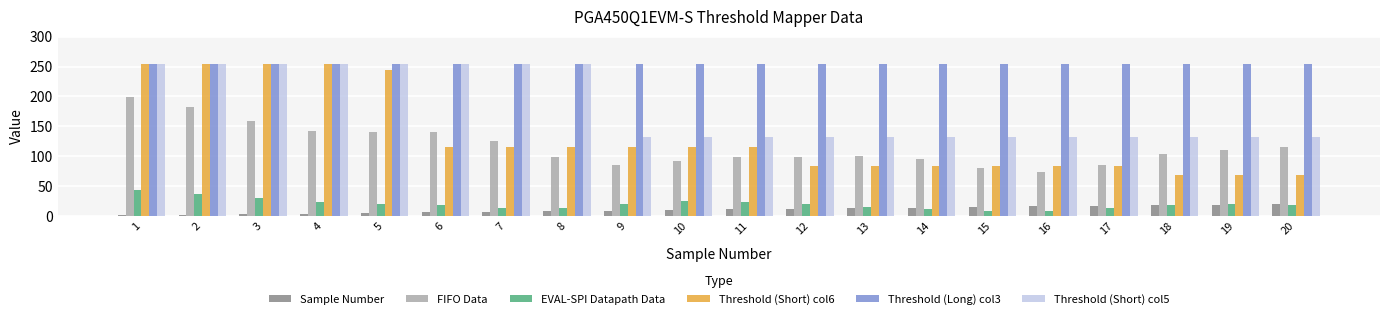

Is it true that Sample Number equals 18 at 18?

True